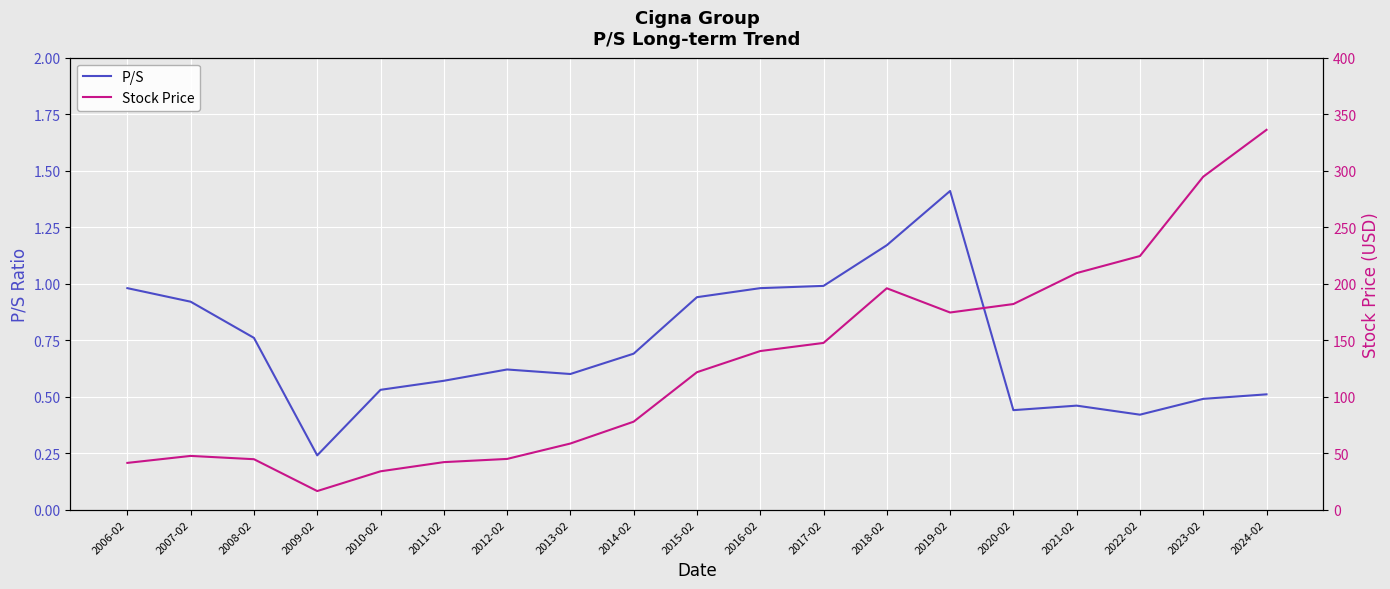

At which label does P/S reach its minimum?

2009-02